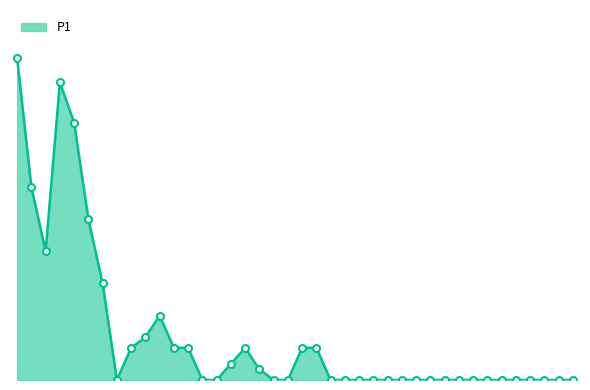

Is this an area chart (filled region under the line)?

Yes